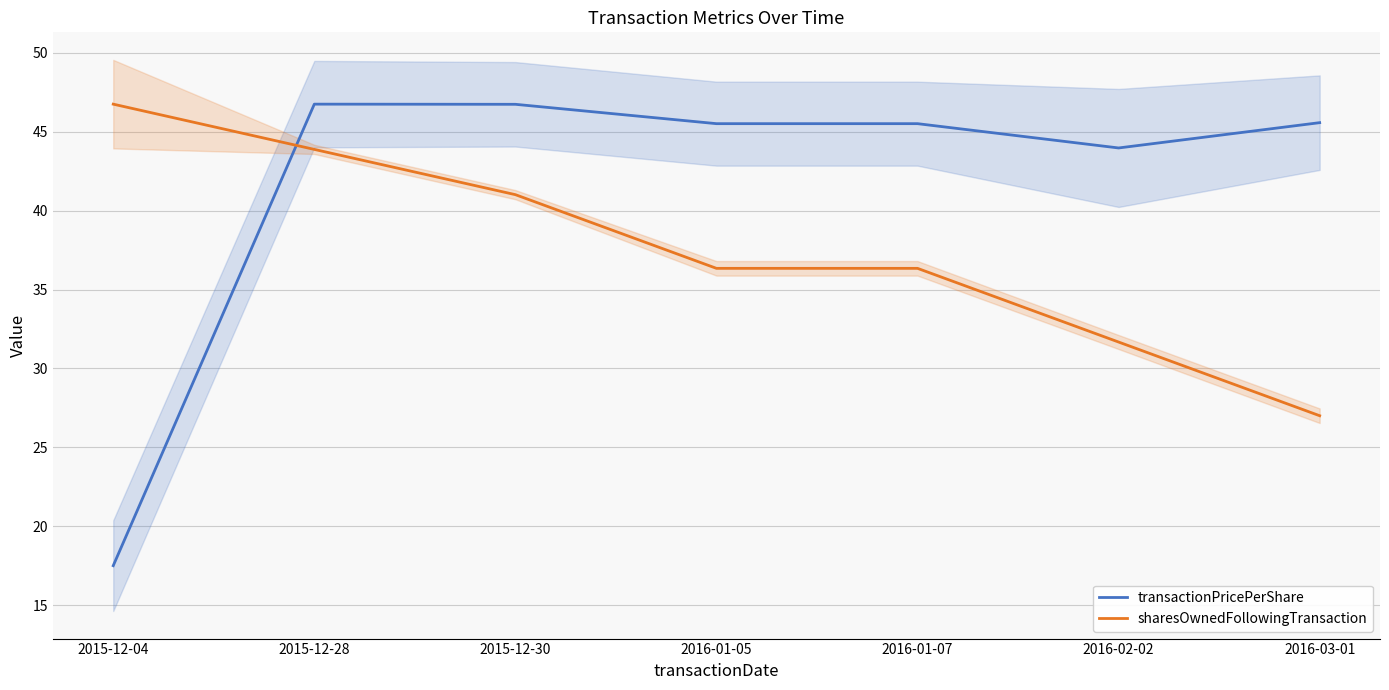

Which series has the largest range (max minus min)?

transactionPricePerShare